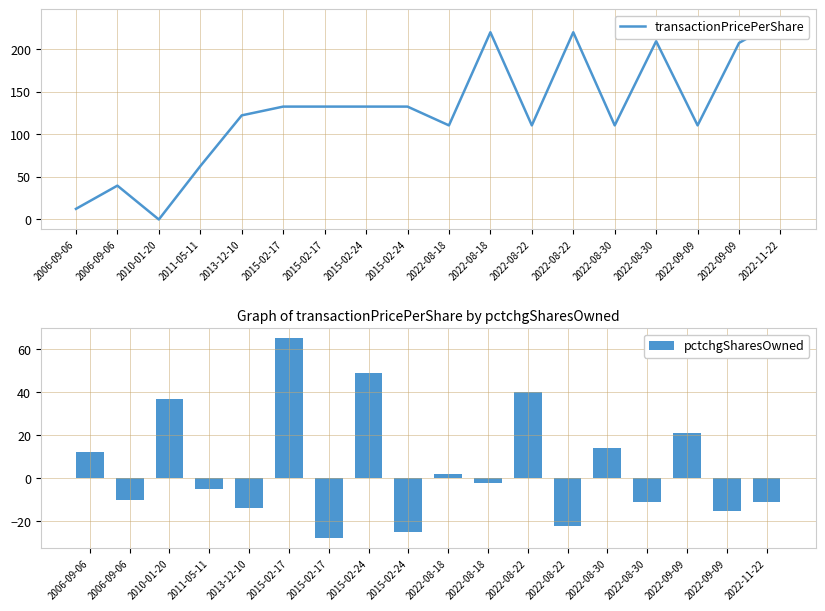

What are all the series names shown in the legend?

transactionPricePerShare, pctchgSharesOwned